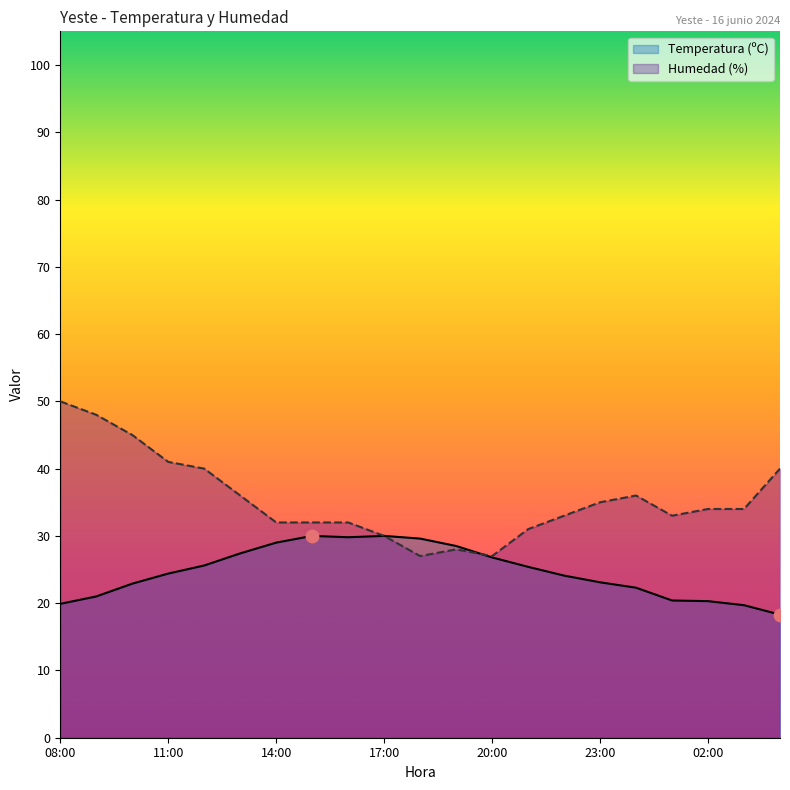

Which series has the widest spread of Y values?

Humedad (%)